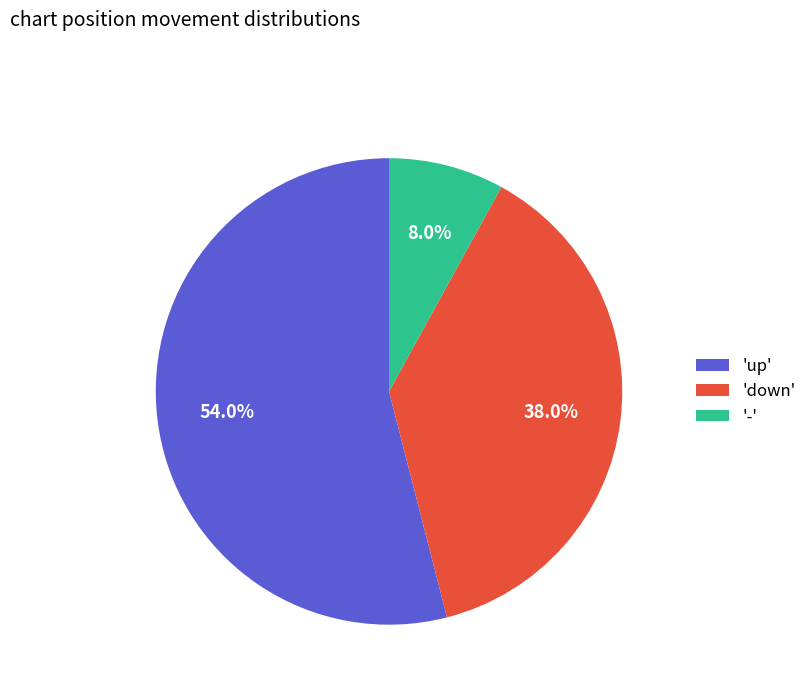

Rank the categories by value from lowest to highest.

'-', 'down', 'up'